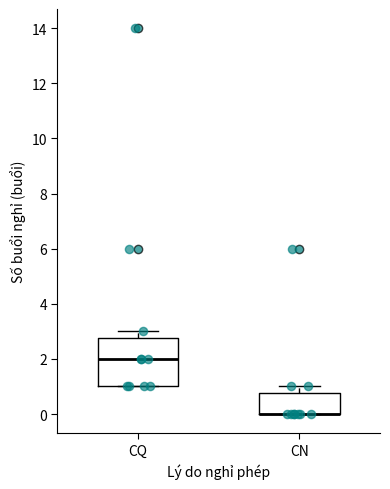

Comparing the boxes themselves (not the whiskers), which one is the tallest?

CQ